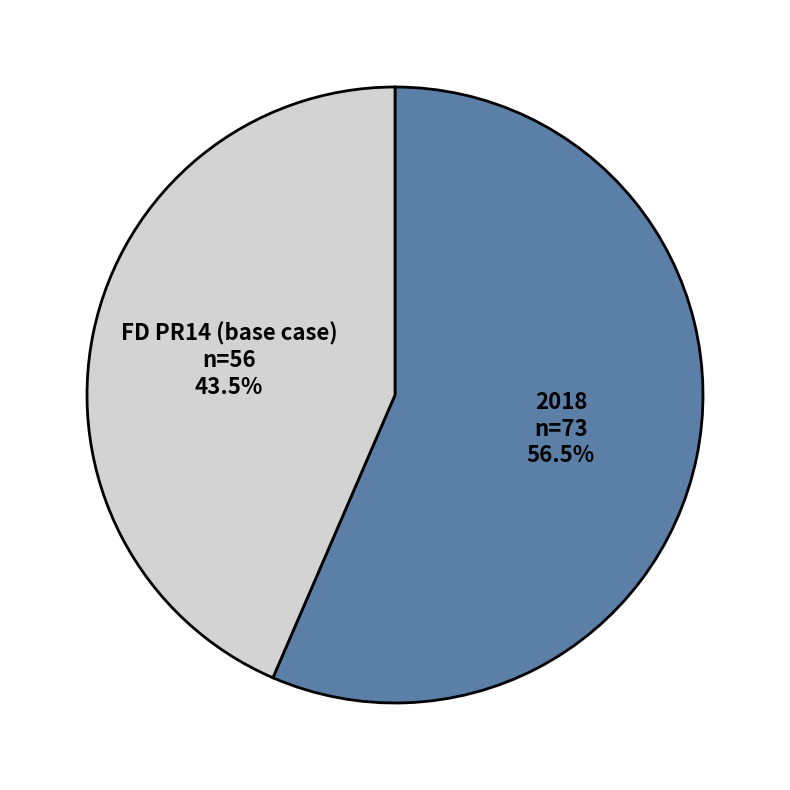

Is it true that FD PR14 (base case) is 58% of the pie?

False